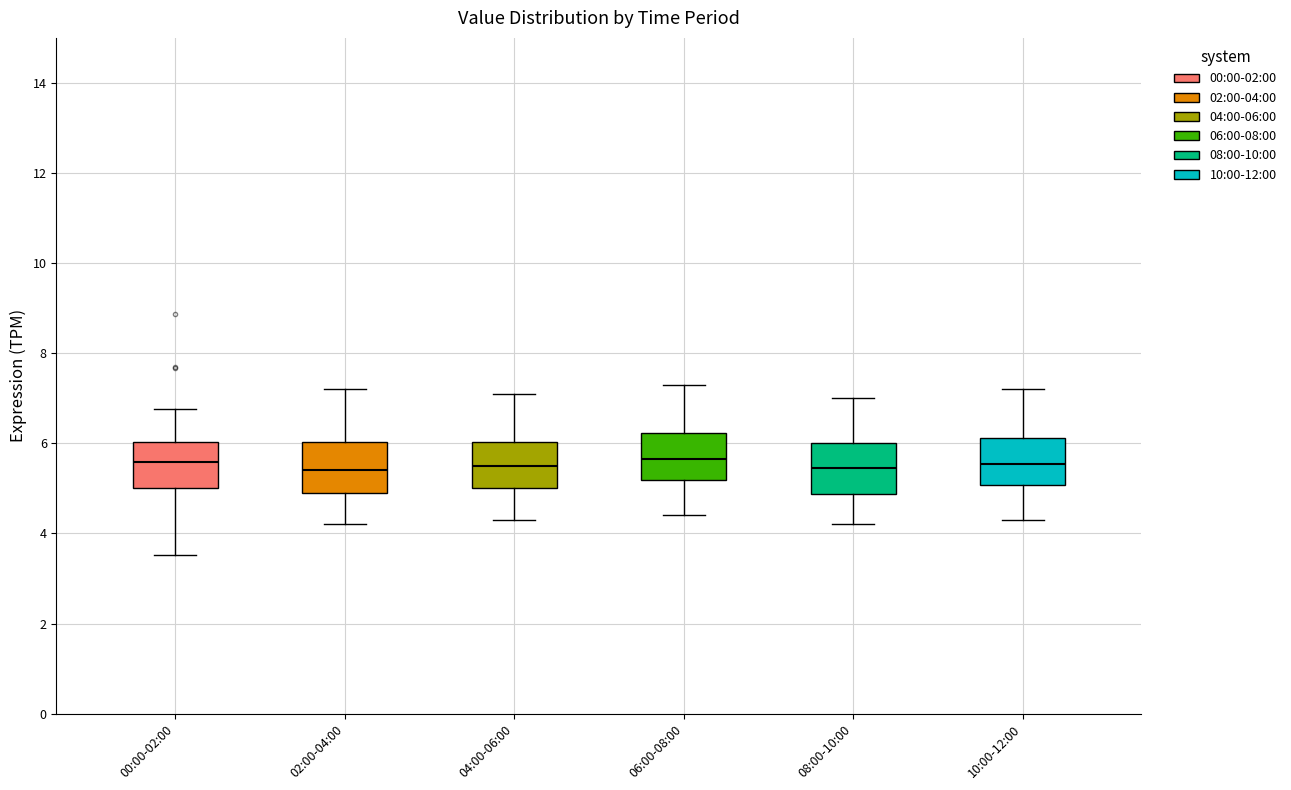

Where does the median line of the box for 00:00-02:00 sit on the y-axis? The values are not printed on the chart, so give them approximately, as read against the axis.

5.6